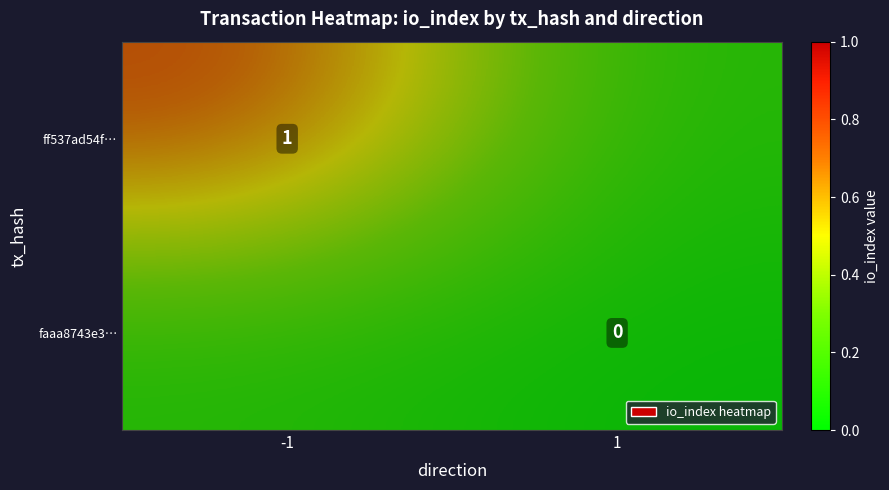

What is the sum of all faaa8743e3… values?

0.1